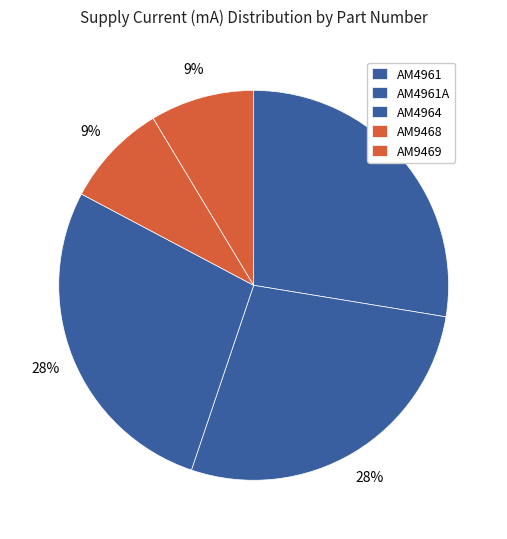

To the nearest percent, what is the average slice percentage?

20%